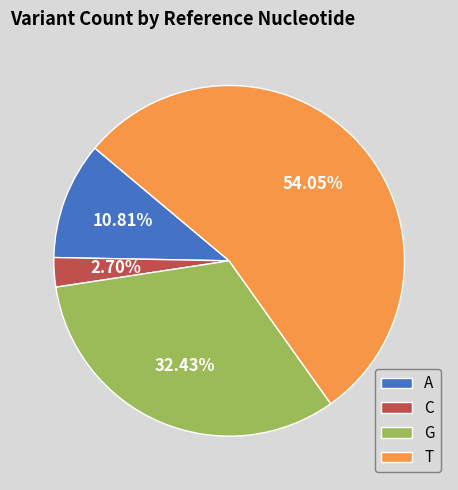

Count the number of slices in the pie.

4